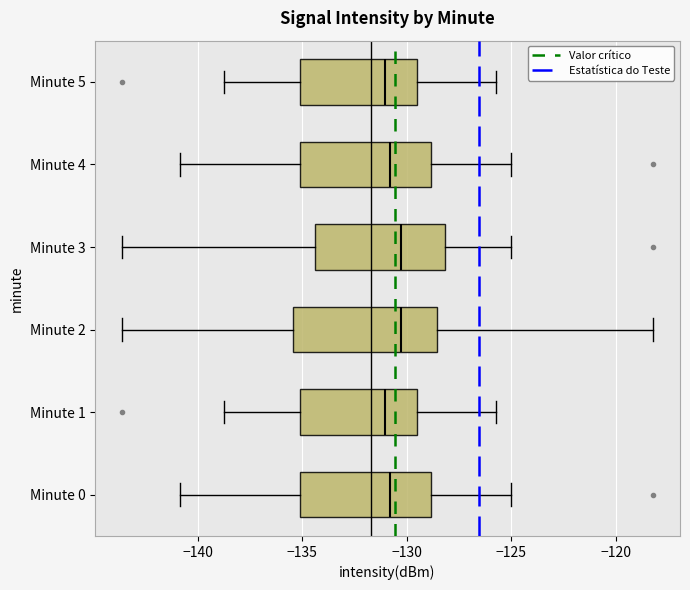

Reading bottom to top, read every box against the x-axis: the position of its median line, the range the box covers, and the ends of its whiskers. The values are not printed on the chart, so give them approximately, as read against the axis.

Minute 0: median -131.0, box -135.0 to -129.0, whiskers -141.0 to -125.0
Minute 1: median -131.0, box -135.0 to -129.5, whiskers -139.0 to -125.5
Minute 2: median -130.5, box -135.5 to -128.5, whiskers -143.5 to -118.0
Minute 3: median -130.5, box -134.5 to -128.0, whiskers -143.5 to -125.0
Minute 4: median -131.0, box -135.0 to -129.0, whiskers -141.0 to -125.0
Minute 5: median -131.0, box -135.0 to -129.5, whiskers -139.0 to -125.5